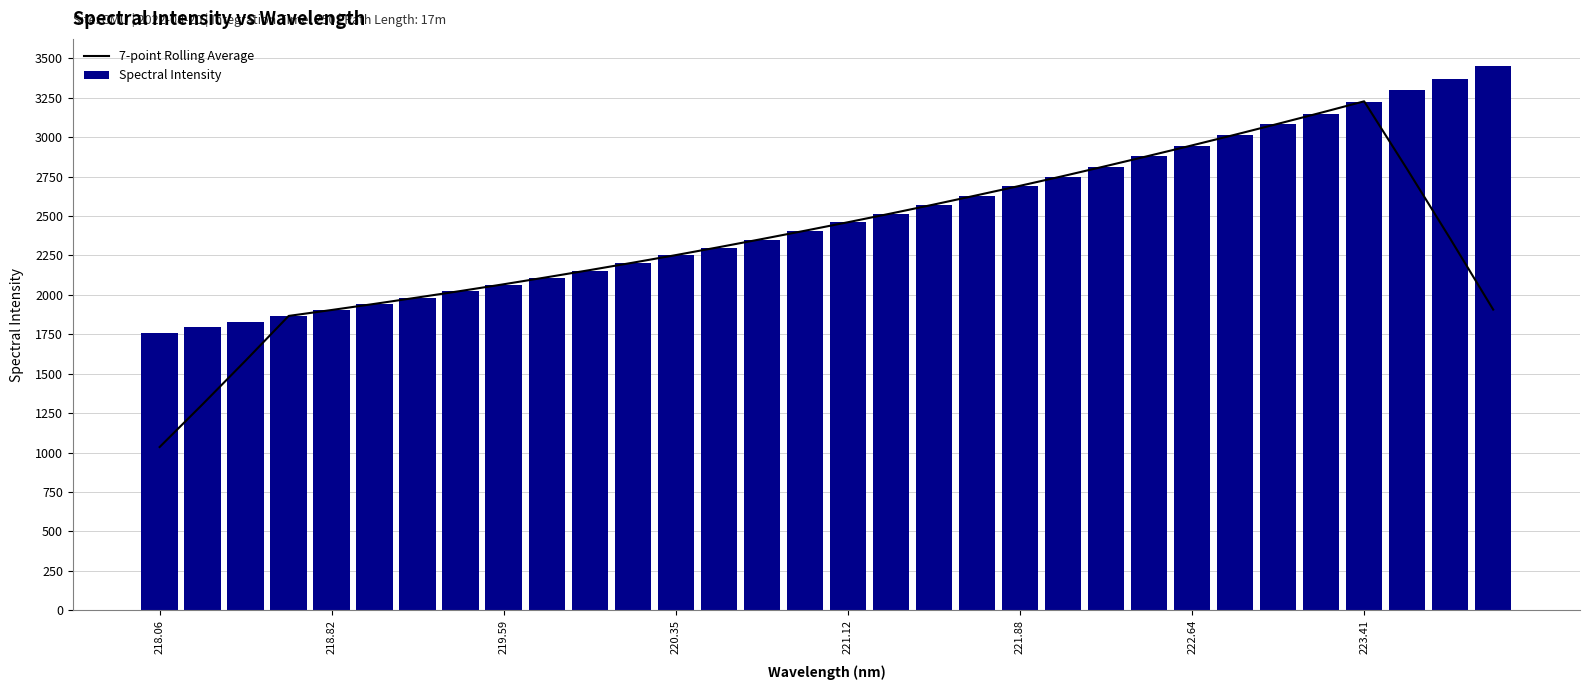

At which label does 7-point Rolling Average reach its minimum?

218.06